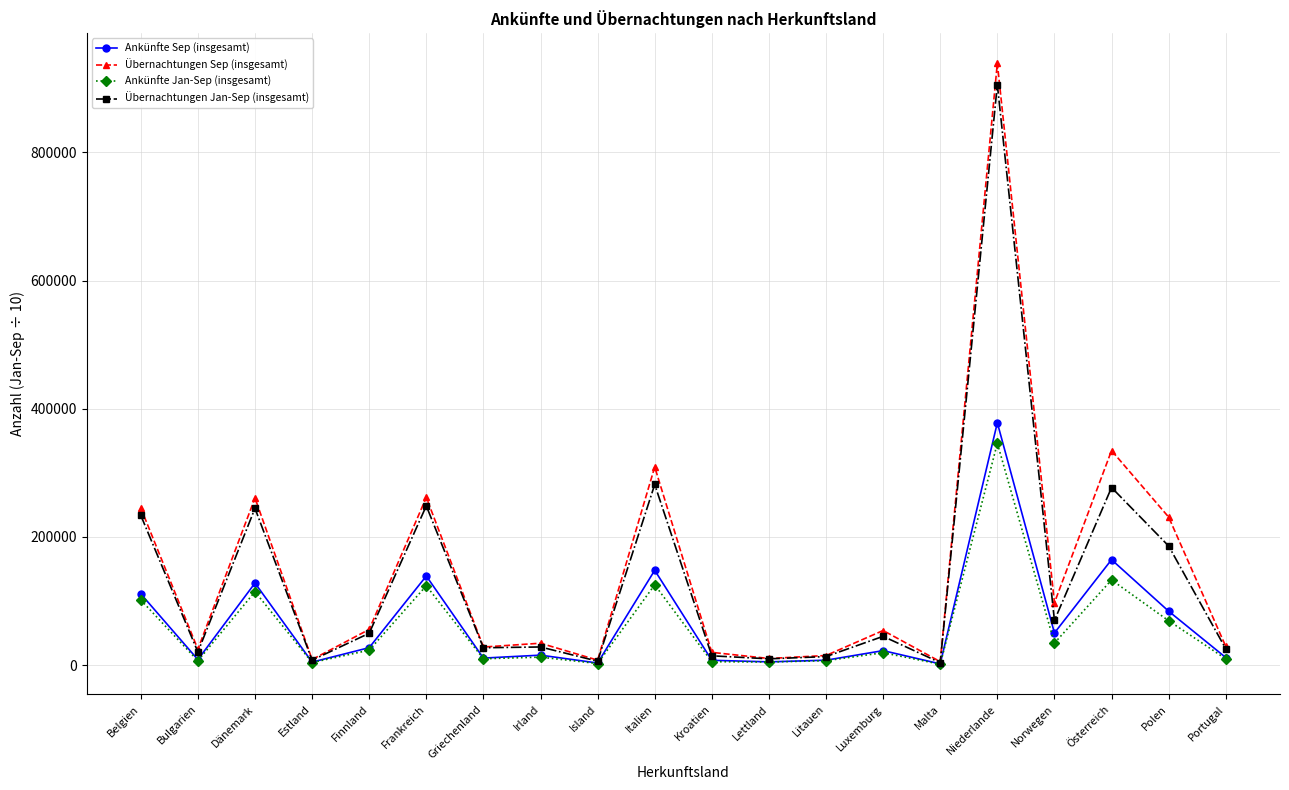

Does the chart display data point markers on the line(s)?

Yes